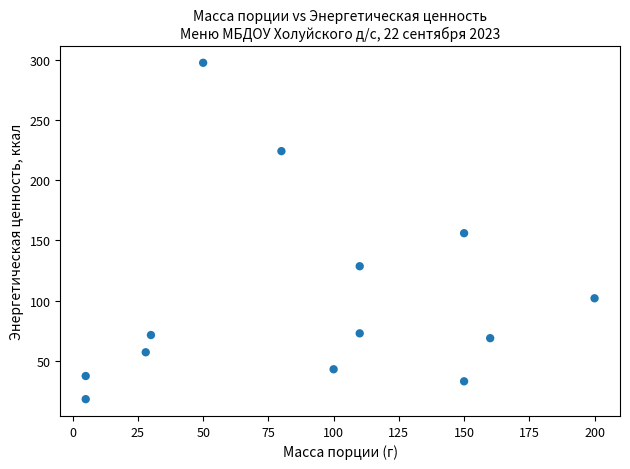

What is the range of X values (max minus min)?

195.0